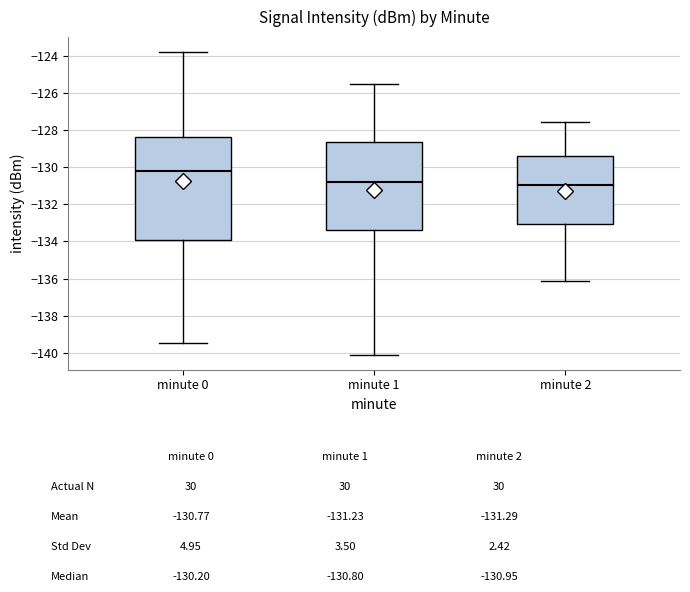

Reading left to right, transcribe this box plot: for each box, give where its median line is, the range the box spans, and where its two whiskers end, as read against the y-axis. The values are not printed on the chart, so give them approximately, as read against the axis.

minute 0: median -130.2, box -134.0 to -128.4, whiskers -139.4 to -123.8
minute 1: median -130.8, box -133.4 to -128.6, whiskers -140.0 to -125.6
minute 2: median -131.0, box -133.0 to -129.4, whiskers -136.0 to -127.6